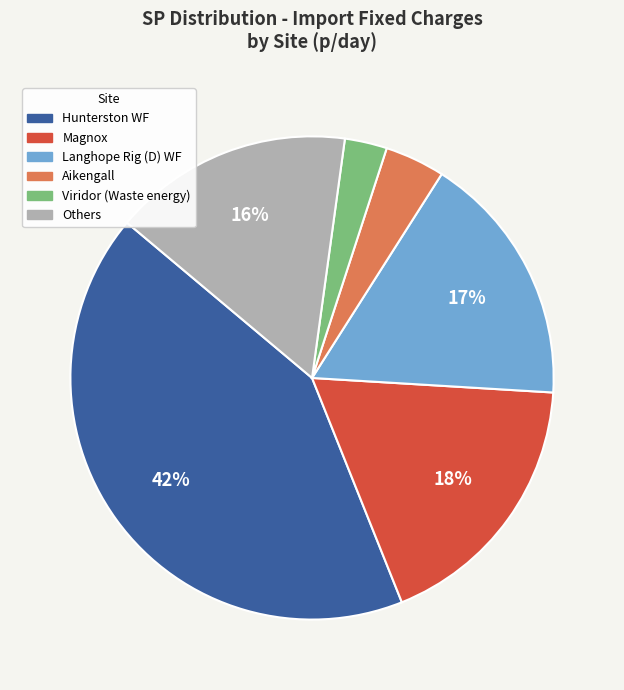

To the nearest percent, what is the difference between the largest and smallest slice percentages?

39%